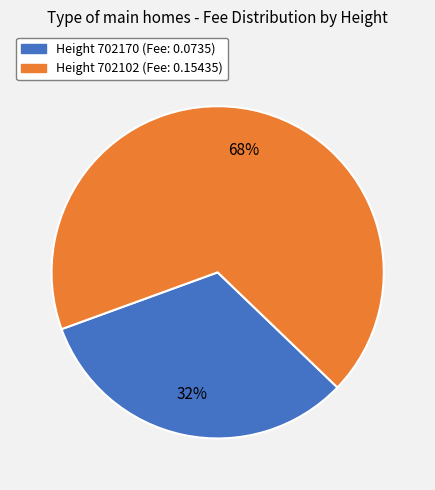

How many segments does this pie chart have?

2